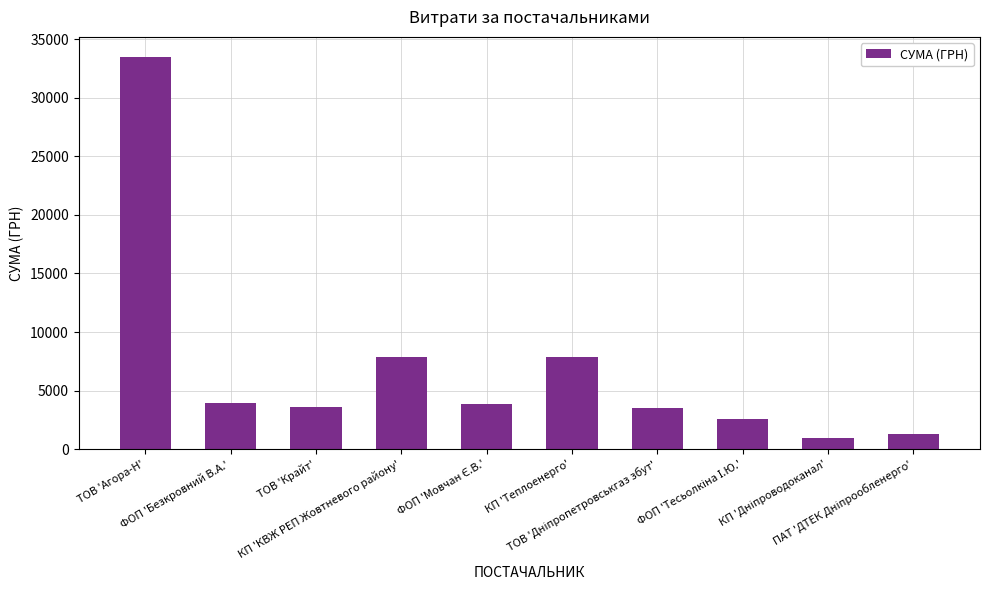

What is the maximum value shown in the chart?

33514.6